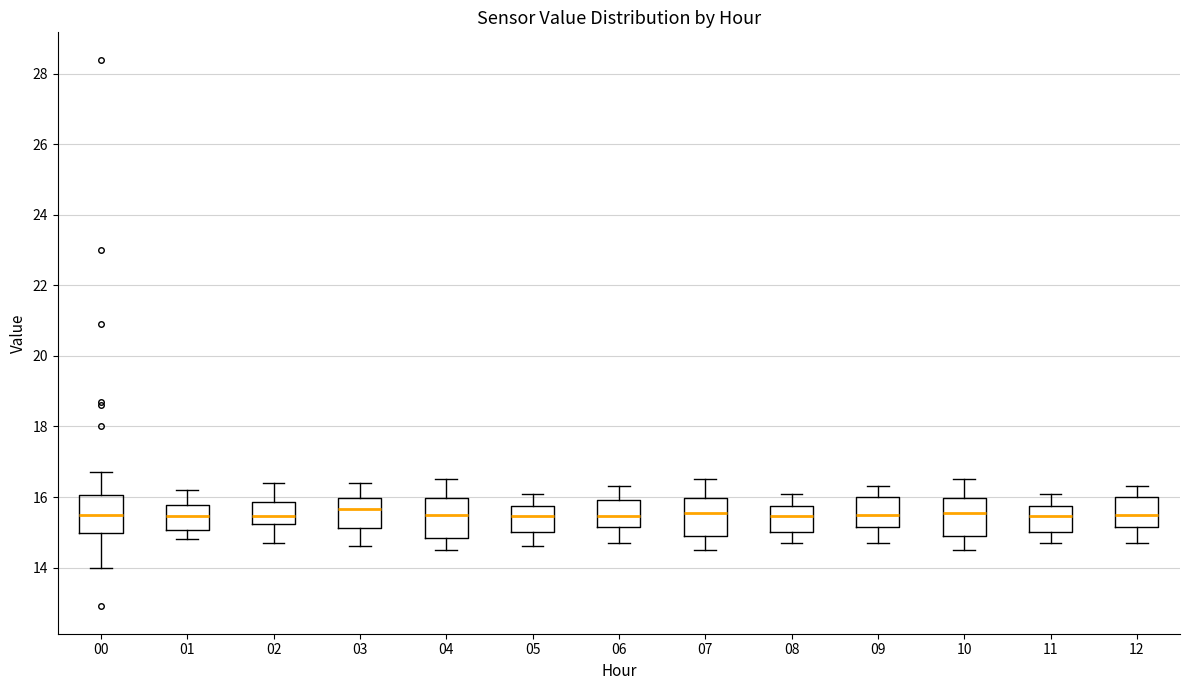

Reading left to right, transcribe this box plot: for each box, give where its median line is, the range the box spans, and where its two whiskers end, as read against the y-axis. The values are not printed on the chart, so give them approximately, as read against the axis.

00: median 15.6, box 15.0 to 16.0, whiskers 14.0 to 16.8
01: median 15.4, box 15.0 to 15.8, whiskers 14.8 to 16.2
02: median 15.4, box 15.2 to 15.8, whiskers 14.8 to 16.4
03: median 15.6, box 15.2 to 16.0, whiskers 14.6 to 16.4
04: median 15.6, box 14.8 to 16.0, whiskers 14.6 to 16.6
05: median 15.4, box 15.0 to 15.8, whiskers 14.6 to 16.2
06: median 15.4, box 15.2 to 16.0, whiskers 14.8 to 16.4
07: median 15.6, box 15.0 to 16.0, whiskers 14.6 to 16.6
08: median 15.4, box 15.0 to 15.8, whiskers 14.8 to 16.2
09: median 15.6, box 15.2 to 16.0, whiskers 14.8 to 16.4
10: median 15.6, box 15.0 to 16.0, whiskers 14.6 to 16.6
11: median 15.4, box 15.0 to 15.8, whiskers 14.8 to 16.2
12: median 15.6, box 15.2 to 16.0, whiskers 14.8 to 16.4